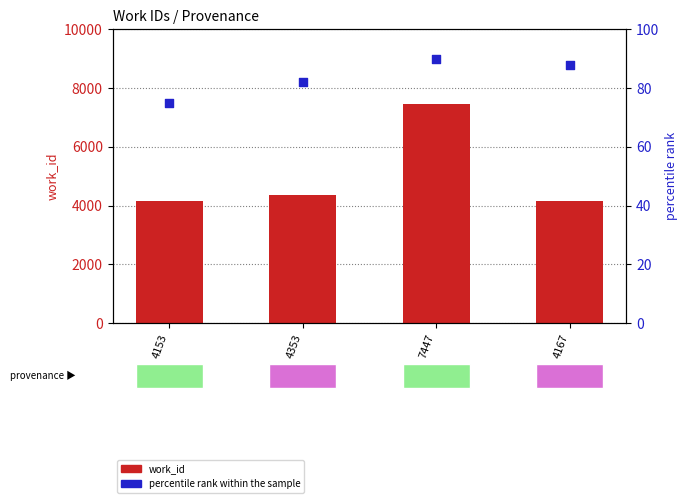

Which series contains the lowest Y value?

percentile rank within the sample